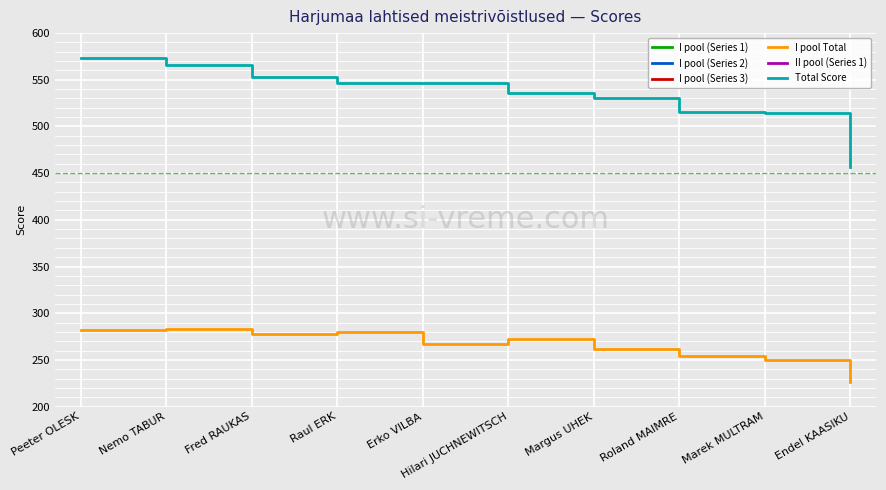

List the labels in order of I pool (Series 1) value, smallest first.

Endel KAASIKU, Marek MULTRAM, Margus UHEK, Nemo TABUR, Fred RAUKAS, Erko VILBA, Hilari JUCHNEWITSCH, Roland MAIMRE, Peeter OLESK, Raul ERK